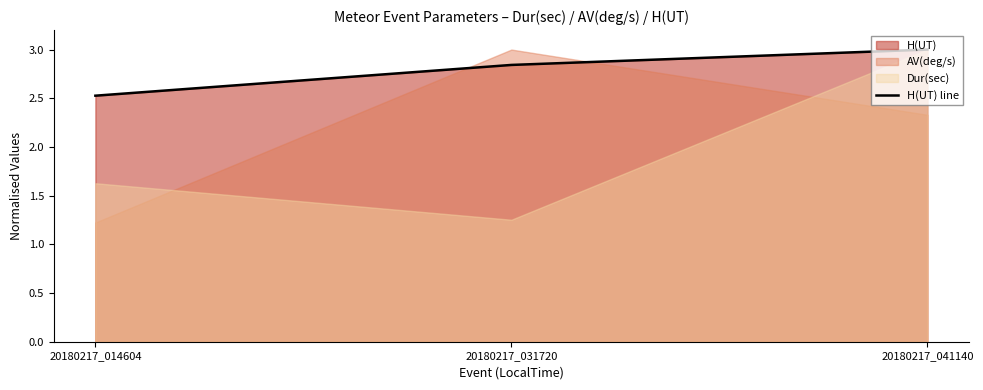

Reading left to right, what are all the values shown in this chart?

20180217_014604=2.5	20180217_031720=2.8	20180217_041140=3.0